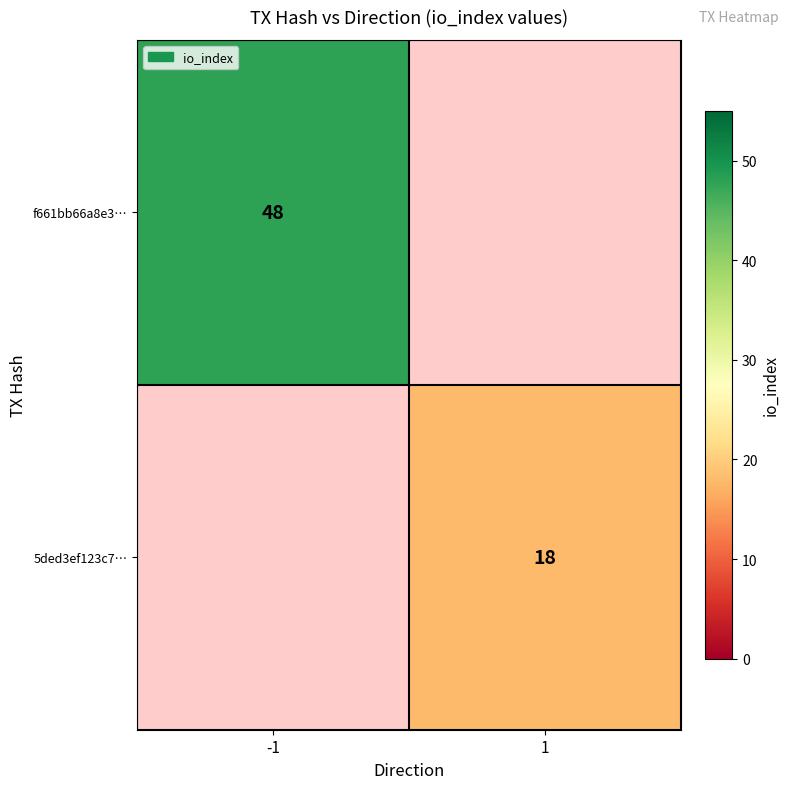

What is the maximum value shown in the chart?

48.0